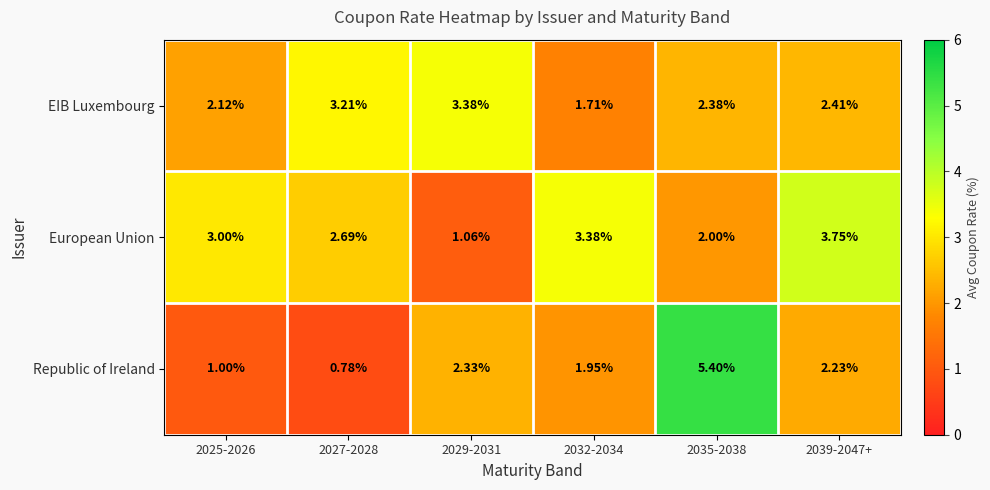

Rank the series by their maximum value, from lowest to highest.

EIB Luxembourg, European Union, Republic of Ireland